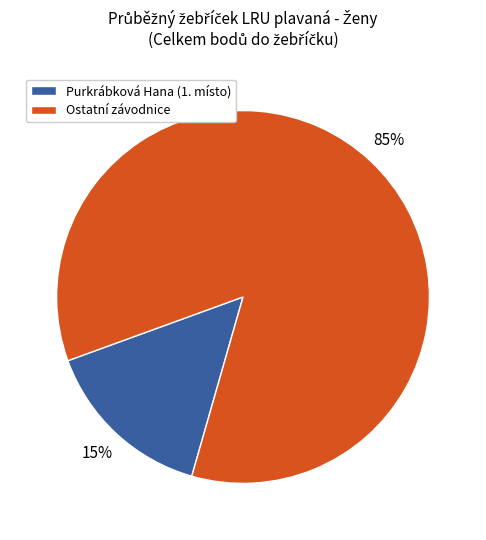

The Ostatní závodnice slice represents 98% of the pie. True or false?

False